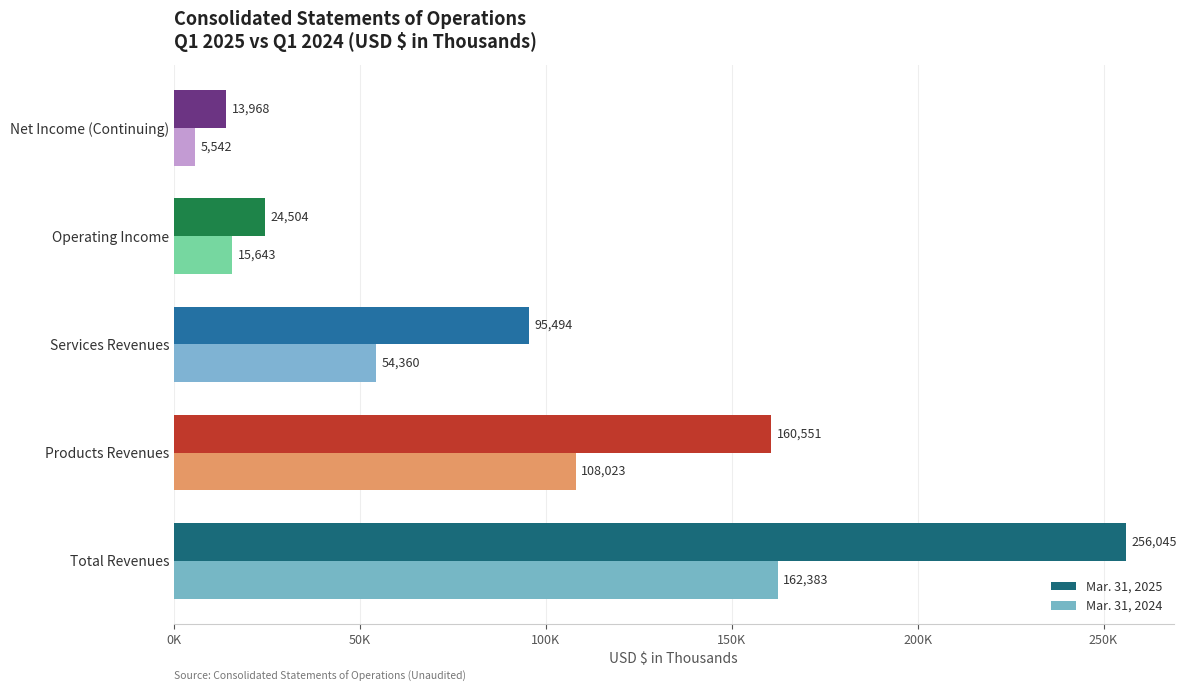

What is the average value of the Mar. 31, 2025 series?

110112